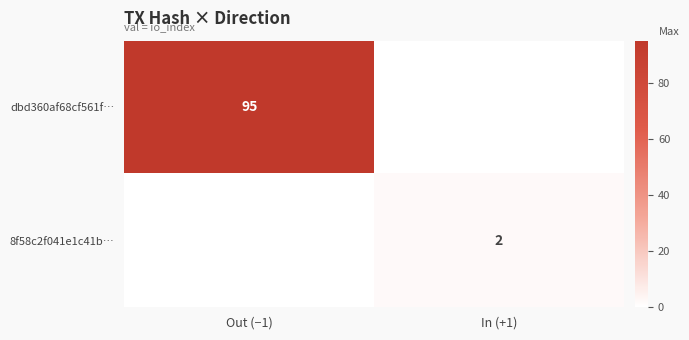

At which label is 8f58c2f041e1c41b… closest to 1?

Out (−1)